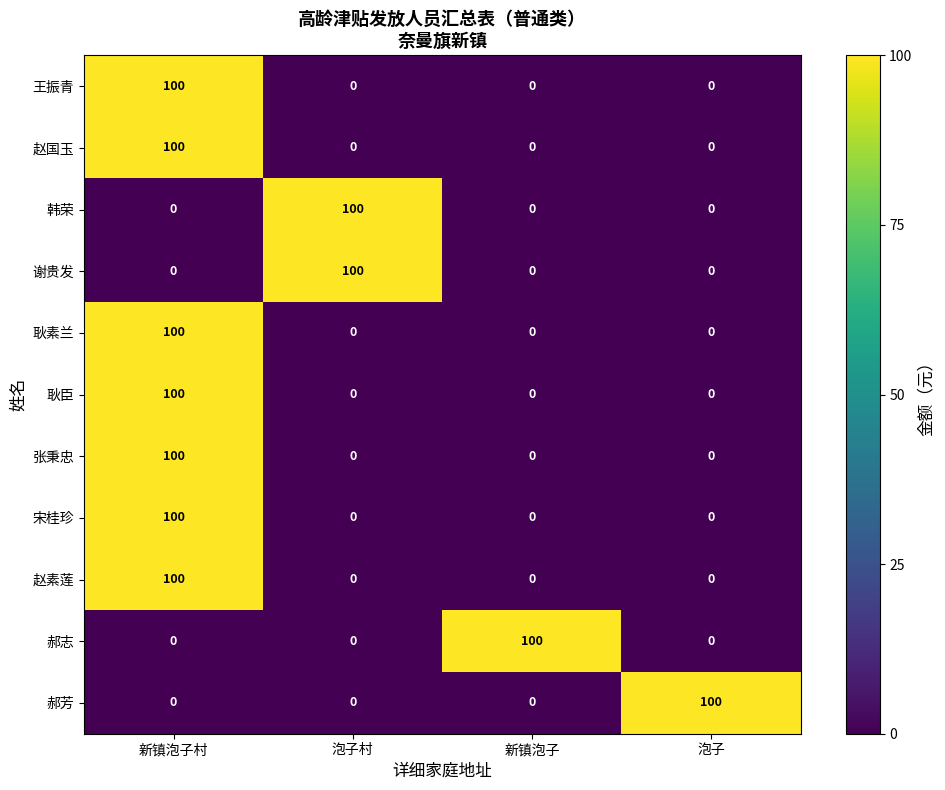

True or false: 郝志 has a value of 57 at 泡子.

False